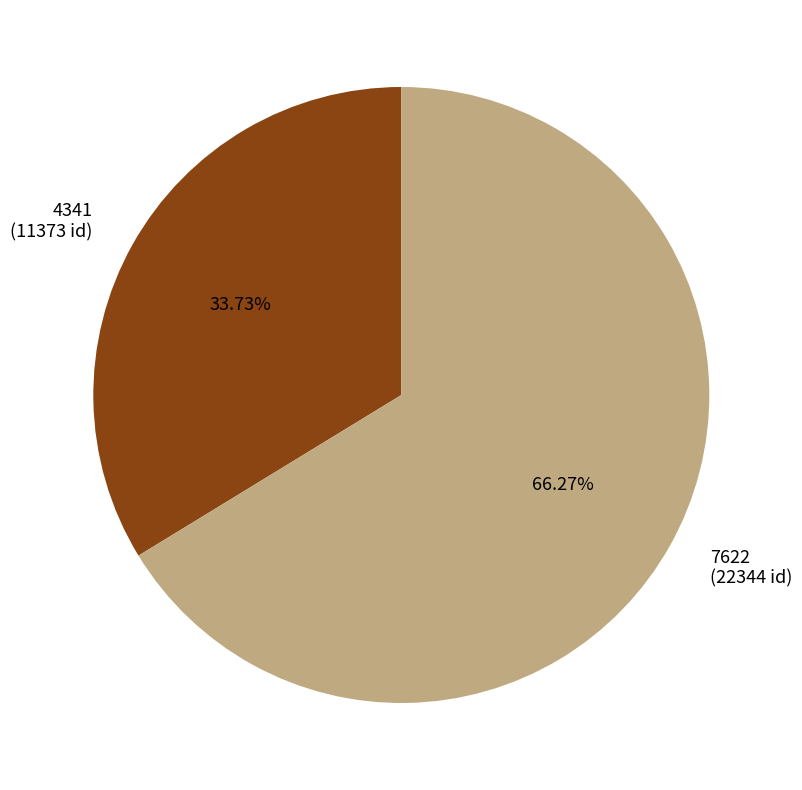

How much of the chart is everything except 7622?

33.7%